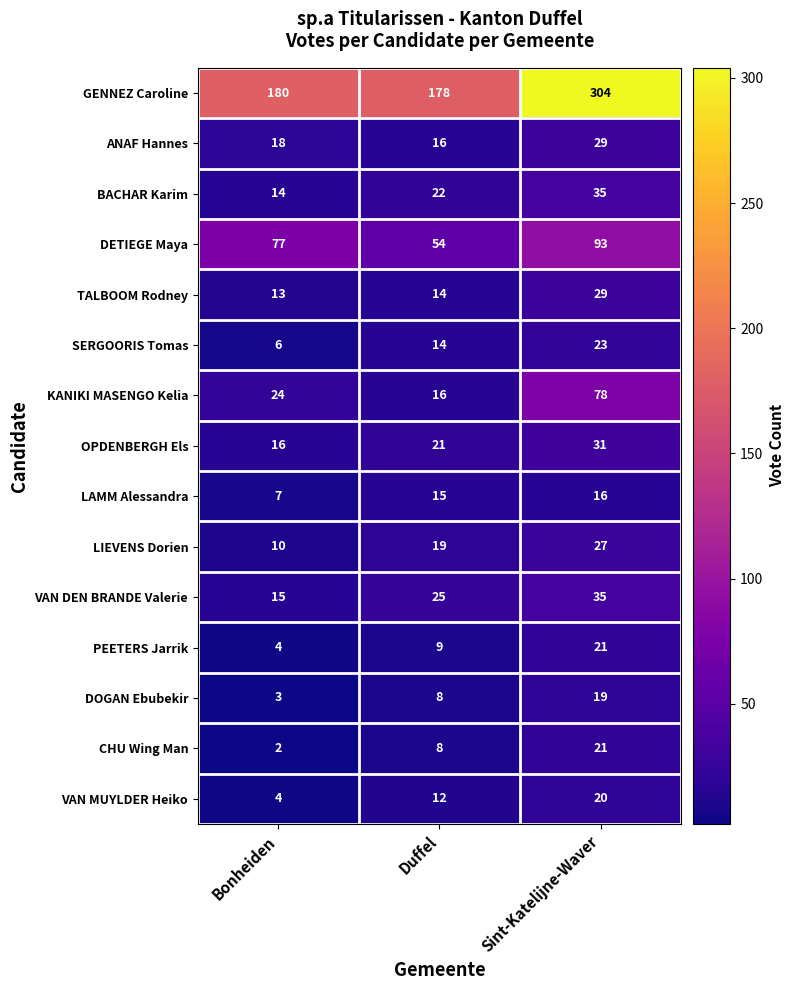

How many values in the VAN DEN BRANDE Valerie series are below 25?

1